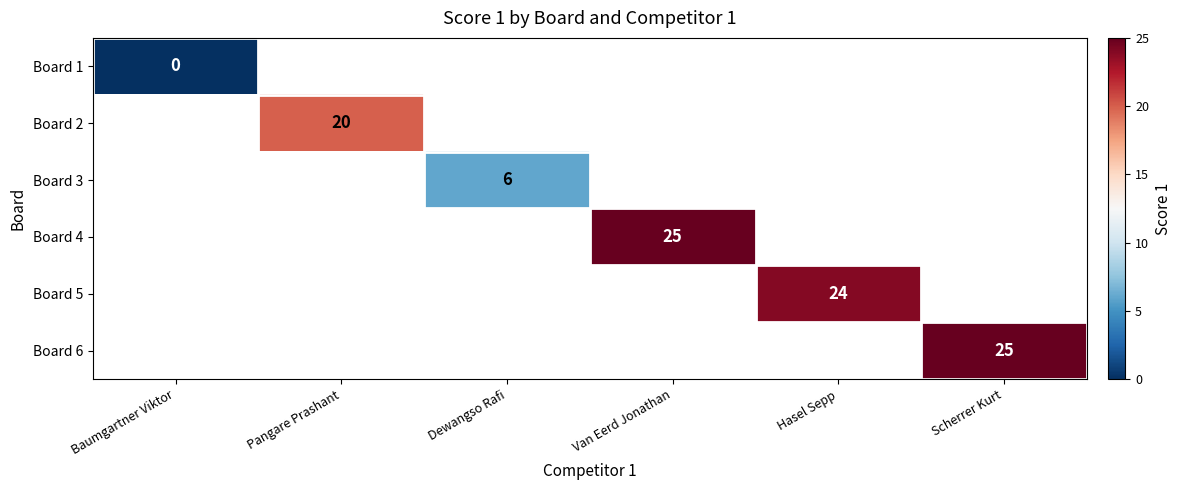

True or false: Board 4 has a value of 25 at Van Eerd Jonathan.

True